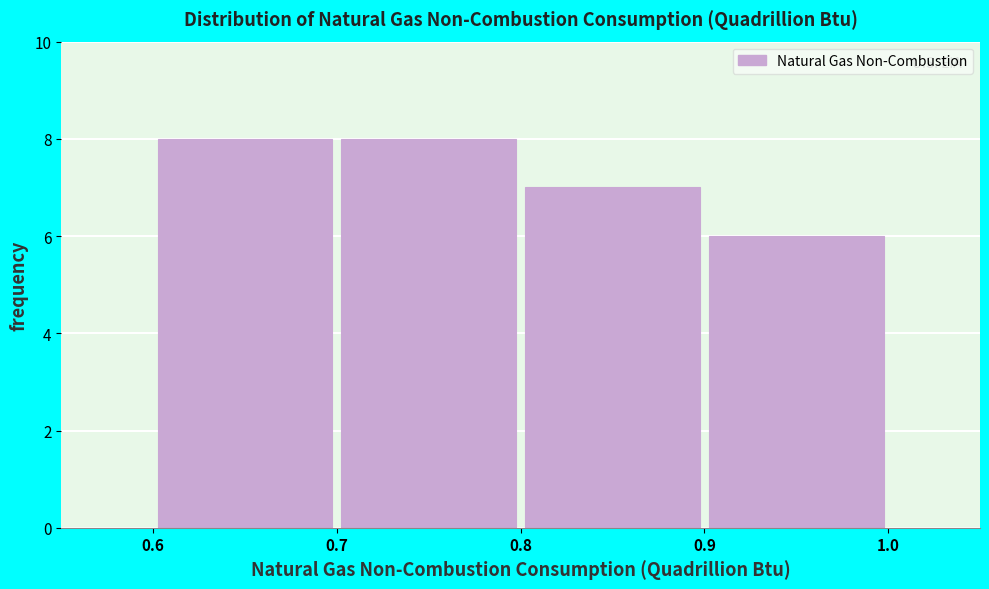

What is the height of the bar covering 0.8 to 0.9 on the x-axis? The values are not printed on the chart, so give them approximately, as read against the axis.

7